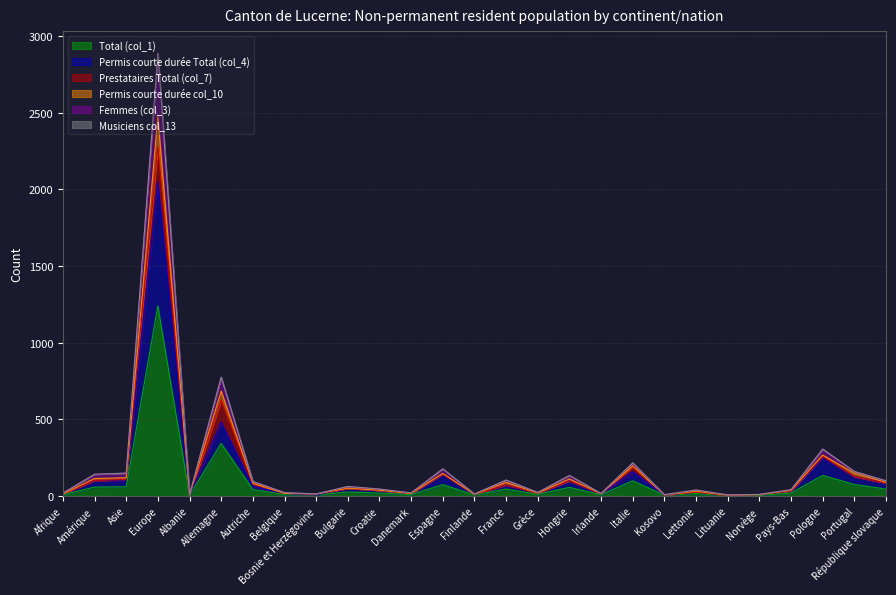

What is the sum of all Total (col_1) values?

2398